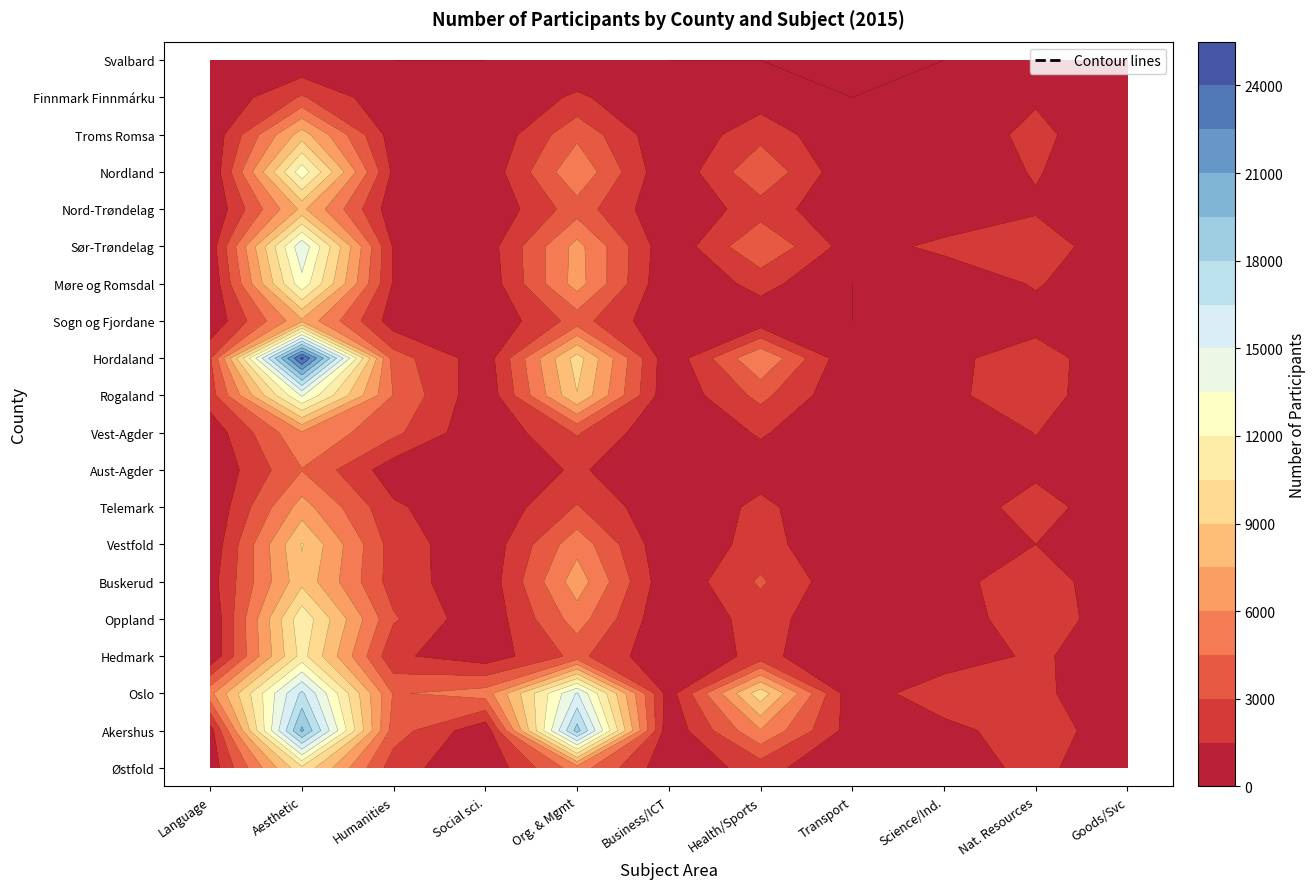

Between Vest-Agder and Østfold, which is larger?

Vest-Agder